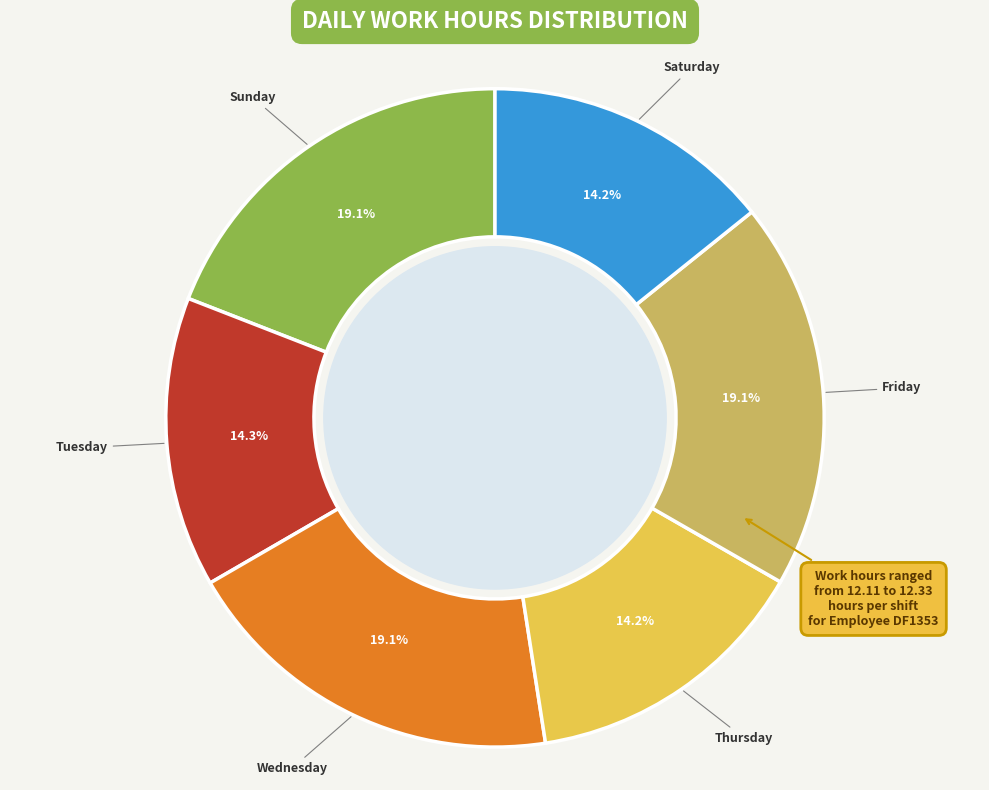

What percentage is NOT represented by Tuesday?

85.7%